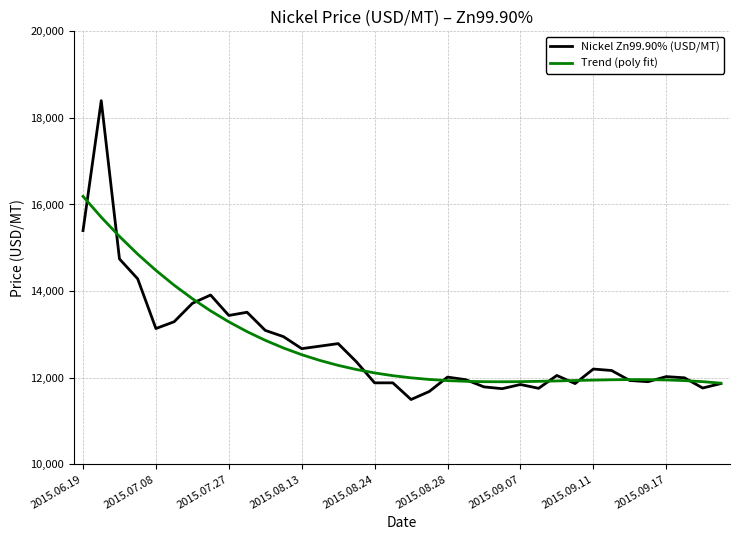

Rank the series by their maximum value, from lowest to highest.

Trend (poly fit), Nickel Zn99.90% (USD/MT)